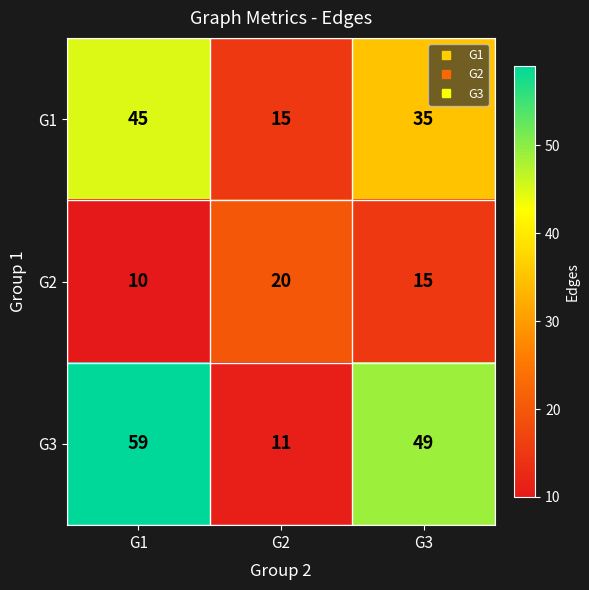

Count the G3 values in the range 11 to 59.

3